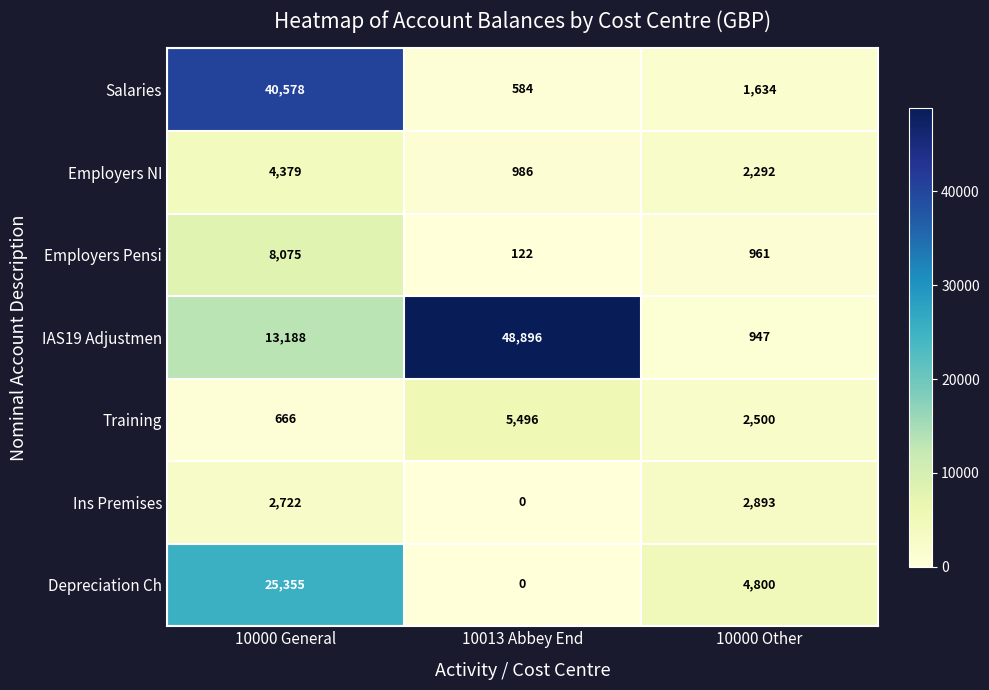

True or false: Employers Pensi has a value of 363 at 10000 Other.

False